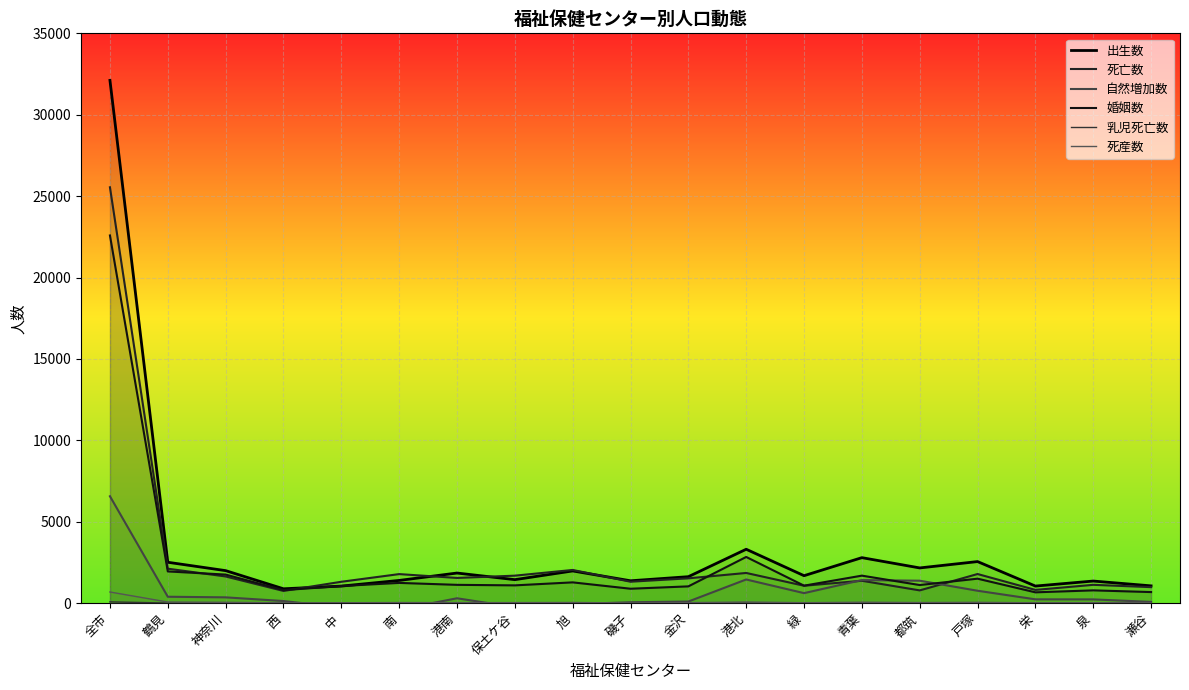

At which category is the sum across all series the highest?

全市